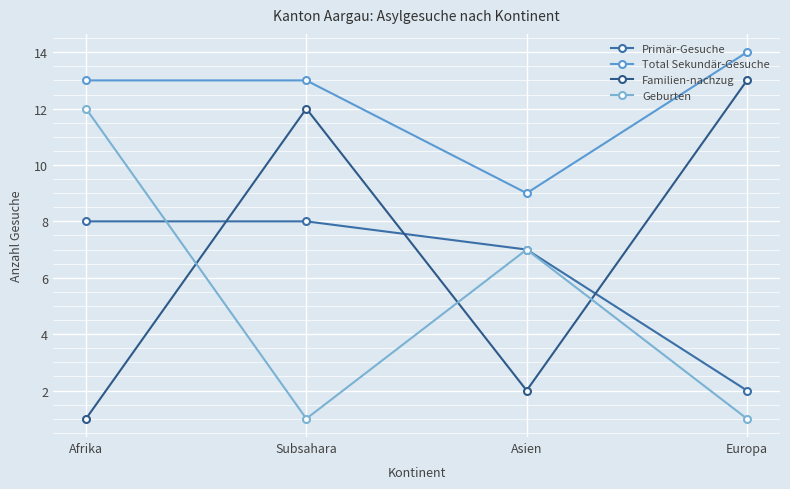

In Geburten, how many points are higher than both neighbors (excluding endpoints)?

1